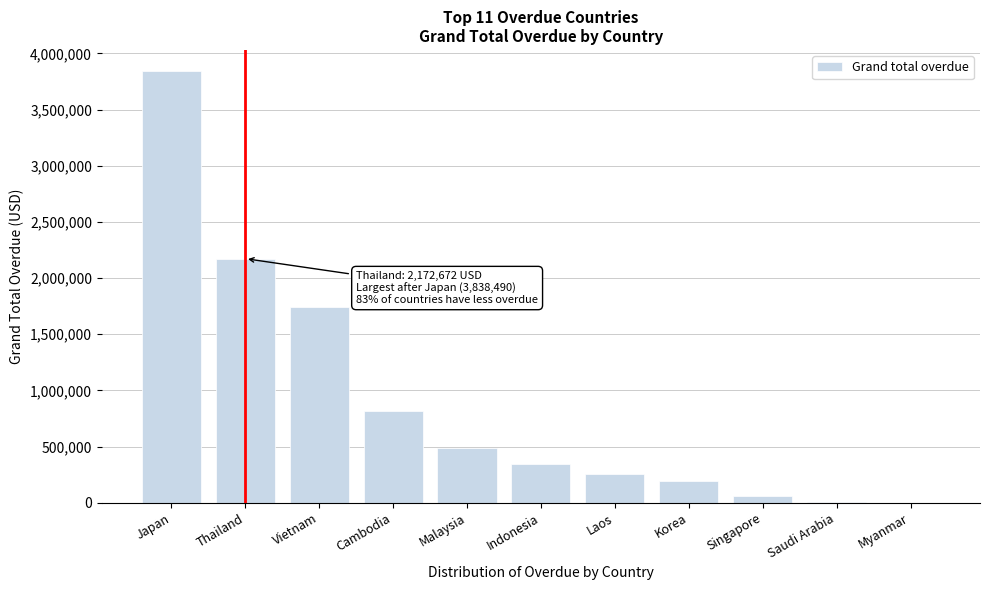

What is the sum of the values at Thailand and Vietnam?

3916541.0